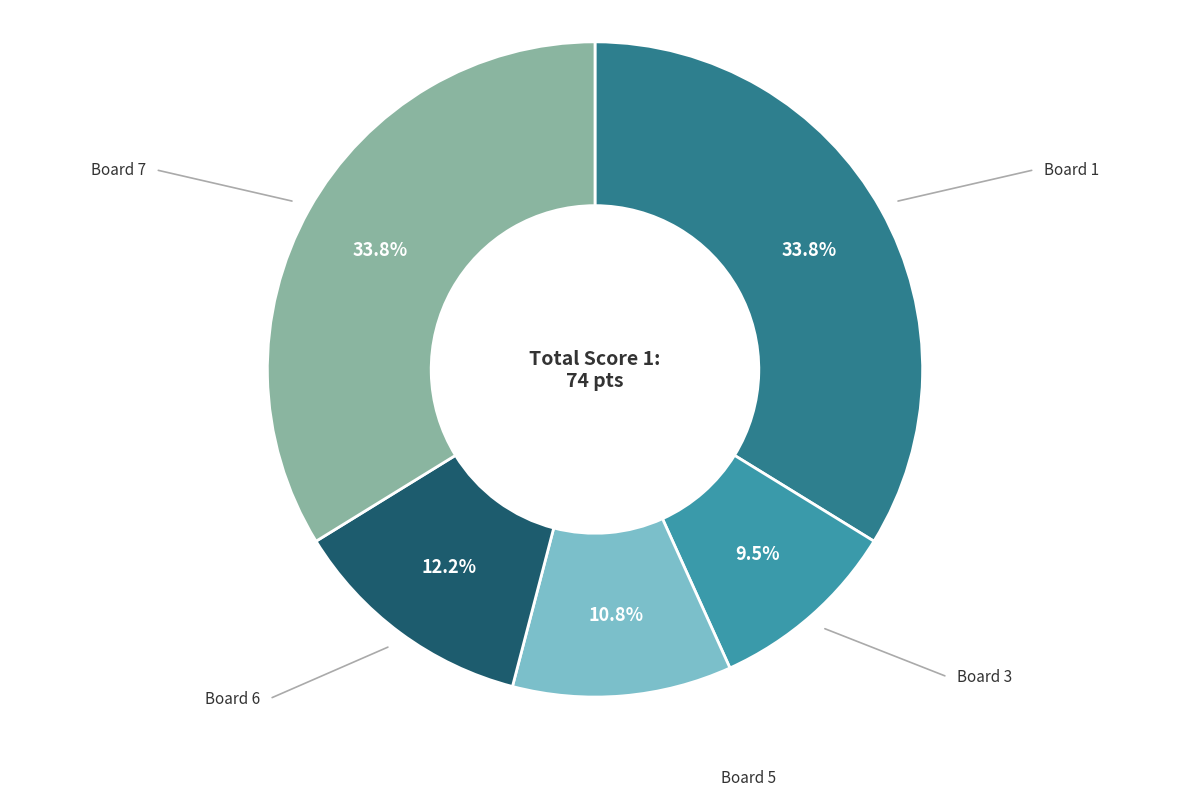

Does any single category account for the majority?

No